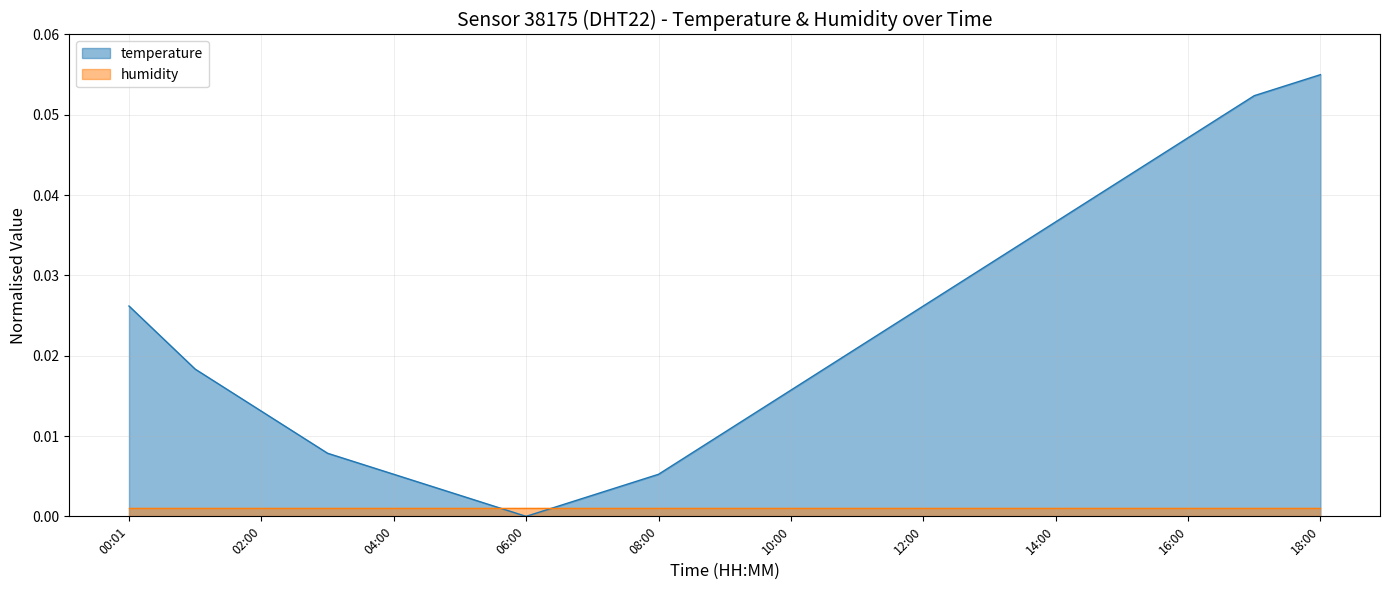

The chart shows a value of 0.0 at 00:01. True or false?

True